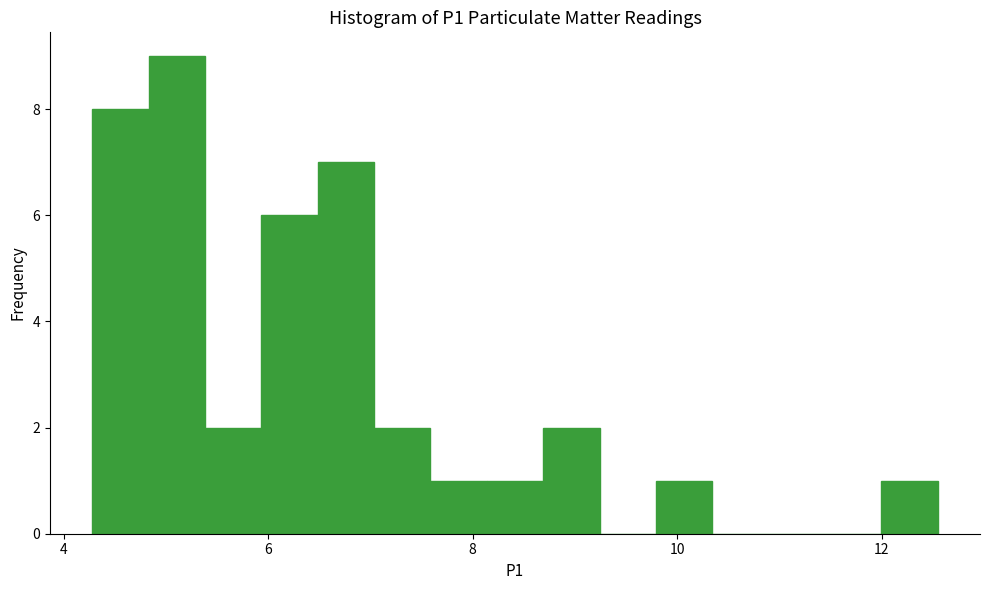

Read against the x-axis, roughly where is the centre of the tallest bar?

5.2